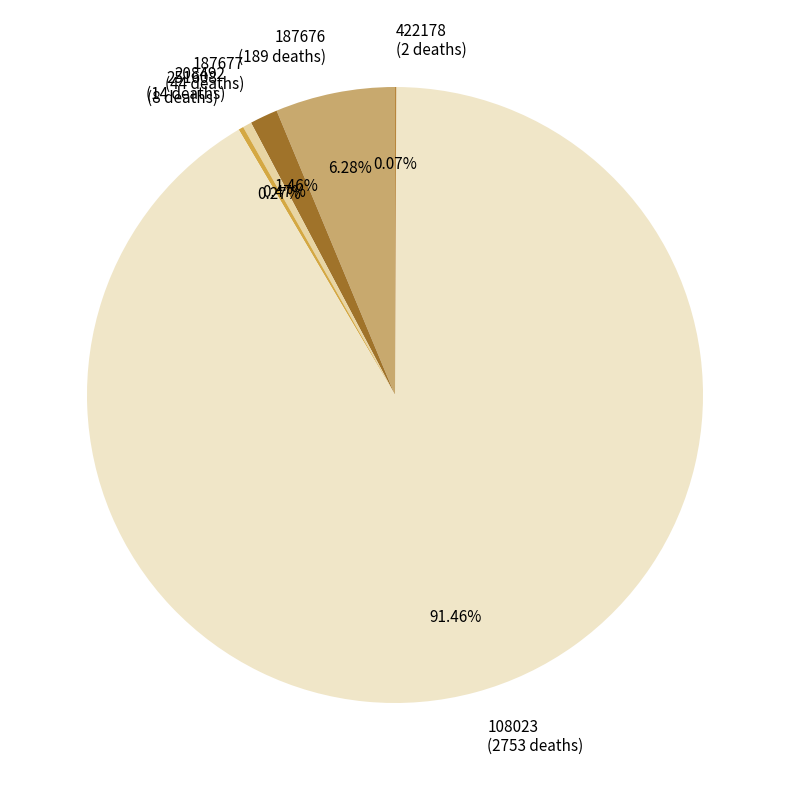

Approximately how many times larger is the value at 108023 (2753 deaths) compared to 208492 (14 deaths)?

196.6